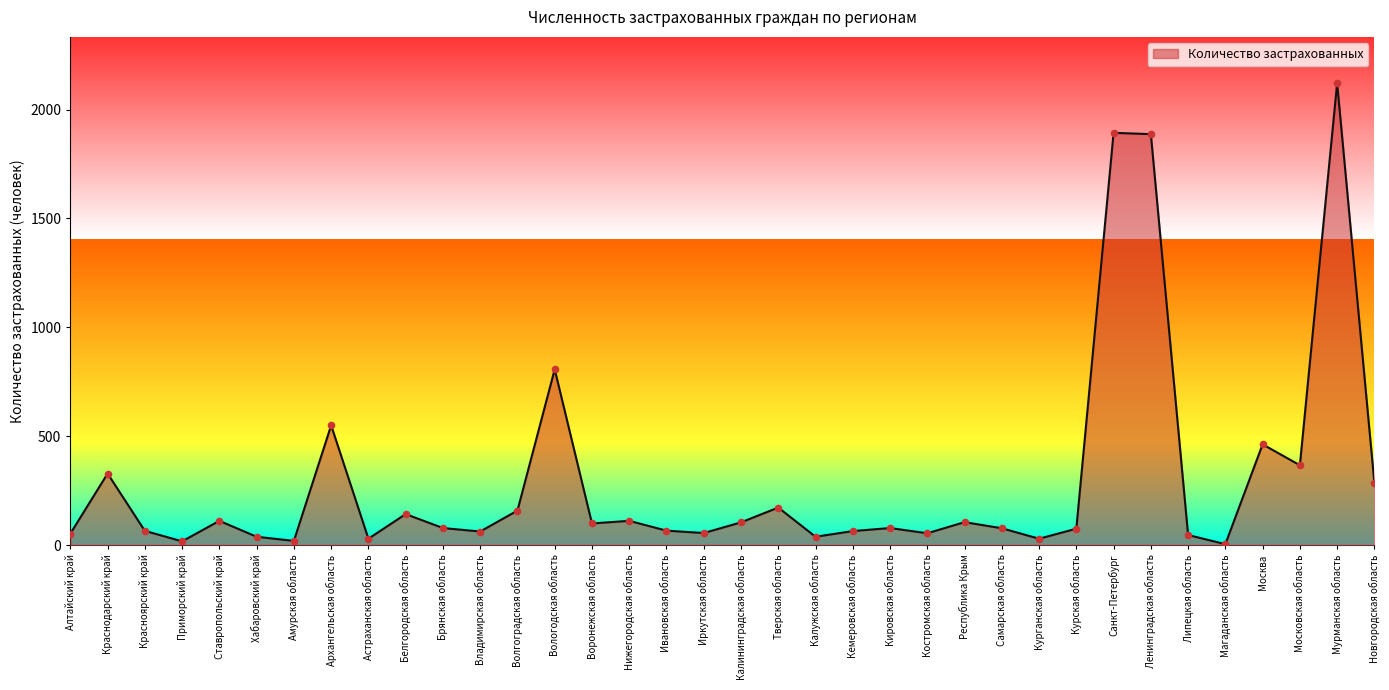

Which has a higher value, Мурманская область or Ленинградская область?

Мурманская область